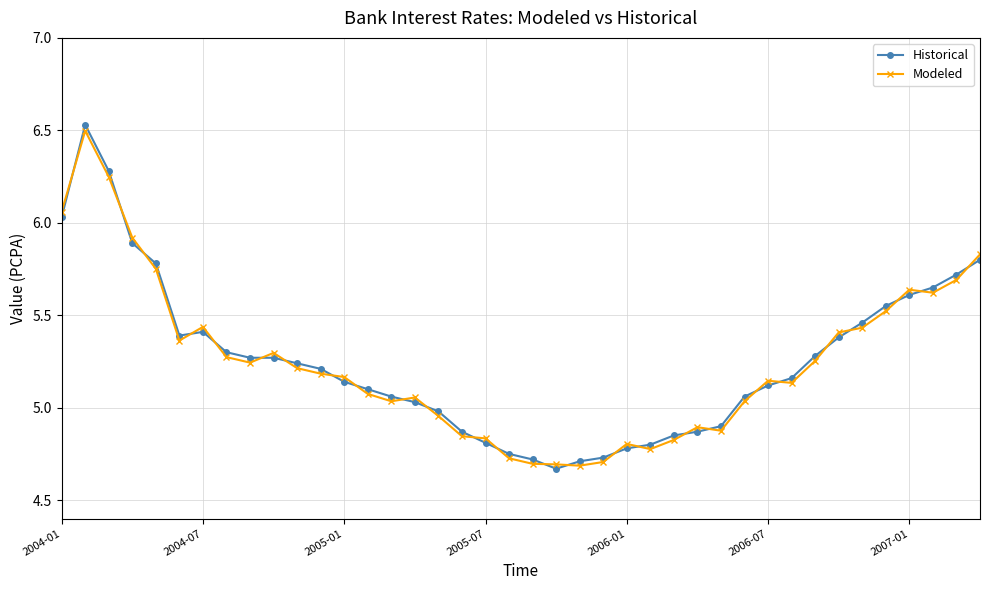

Which series has the largest range (max minus min)?

Historical